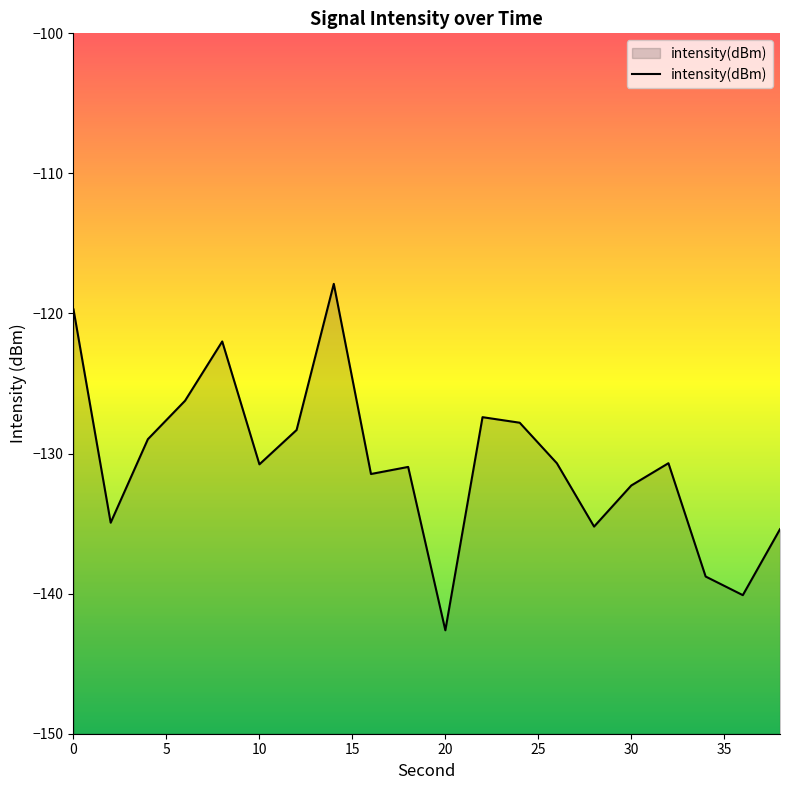

Which category has the lowest value across all series?

20